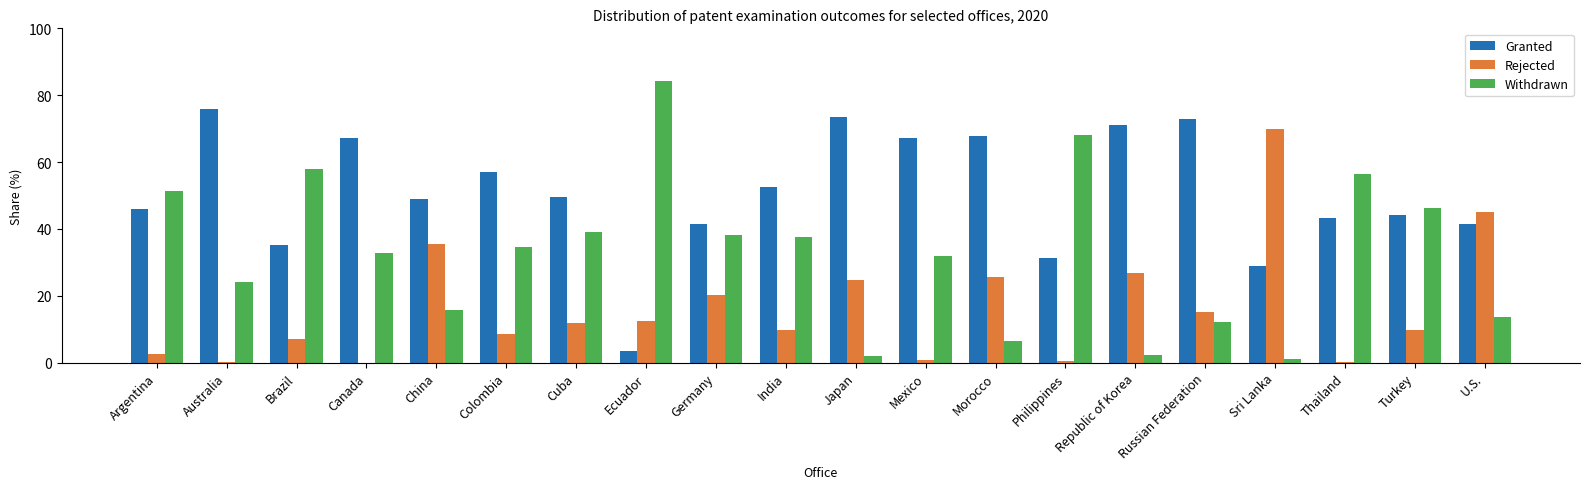

Are the bars horizontal?

No